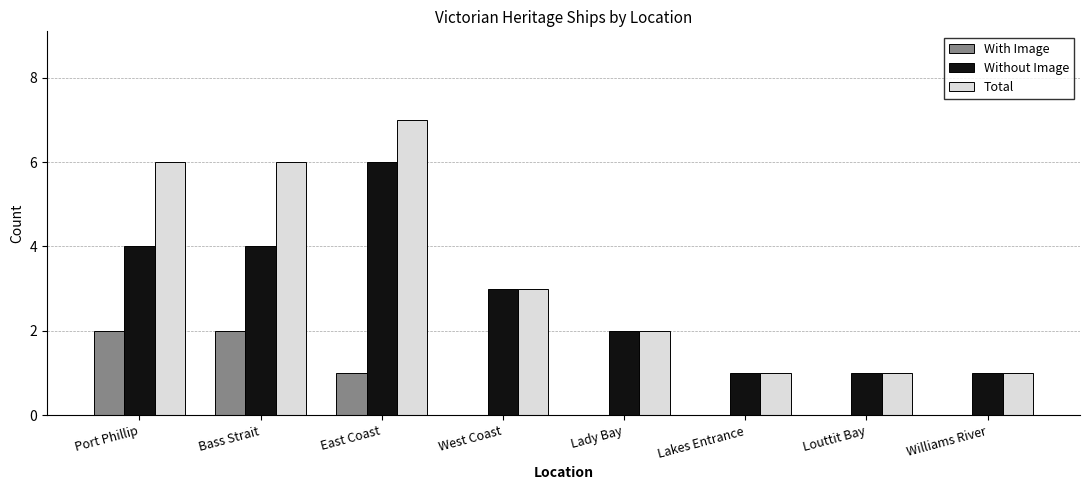

What is the sum of the Total values at West Coast and East Coast?

10